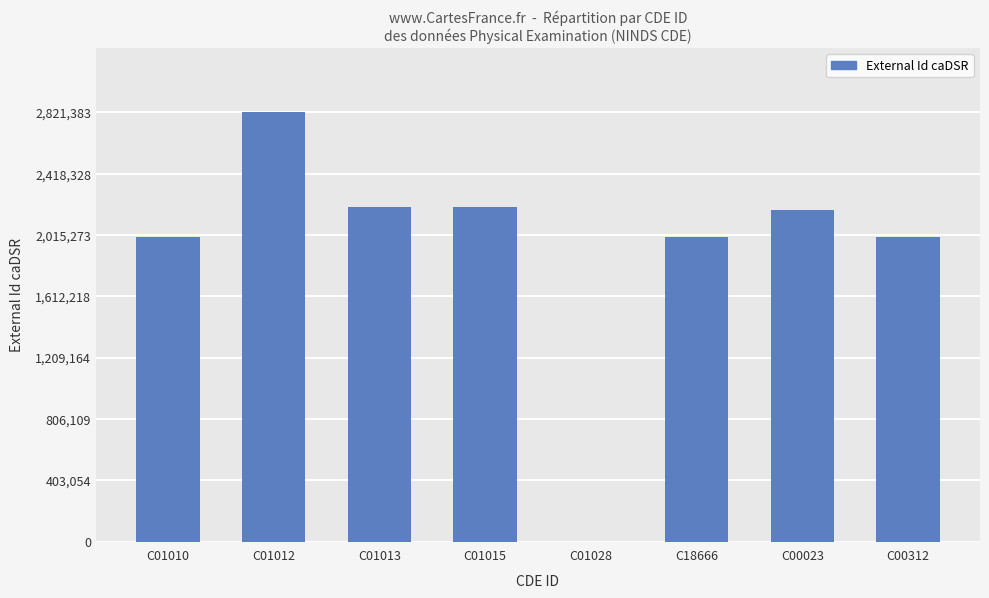

What is the greatest value displayed?

2821383